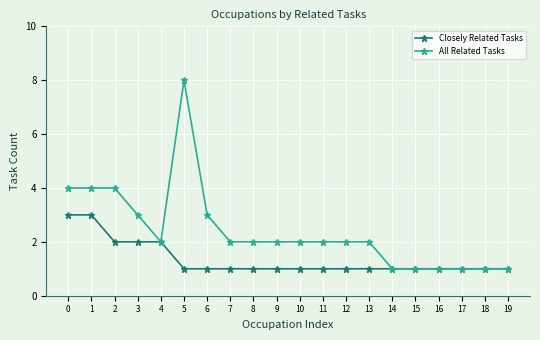

What is the value of the All Related Tasks point at the 3rd from the left?

4